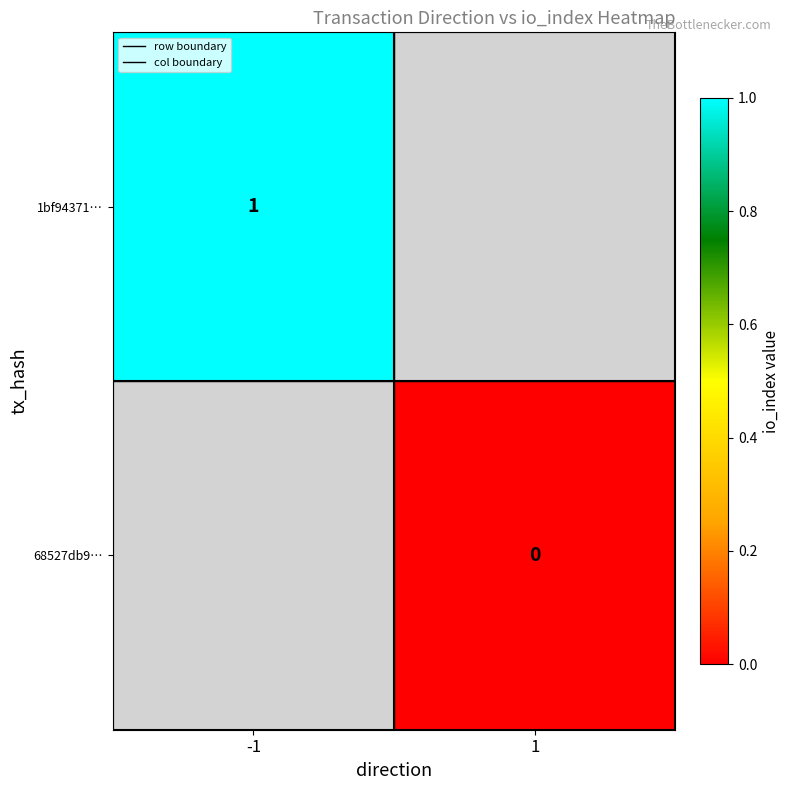

Between -1 and 1, which is larger?

-1